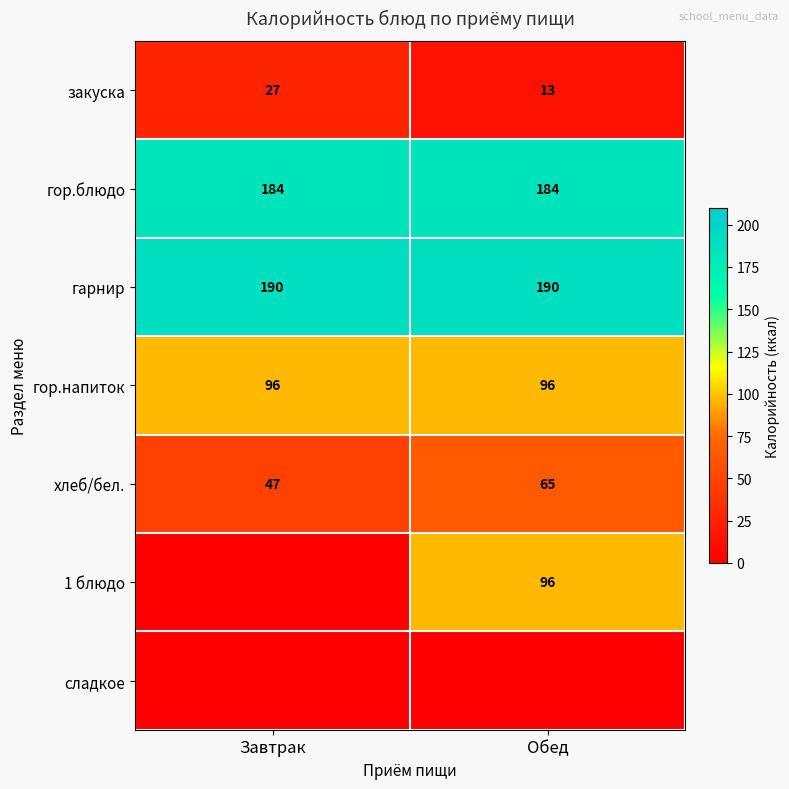

Which label corresponds to the smallest value in the chart?

Завтрак